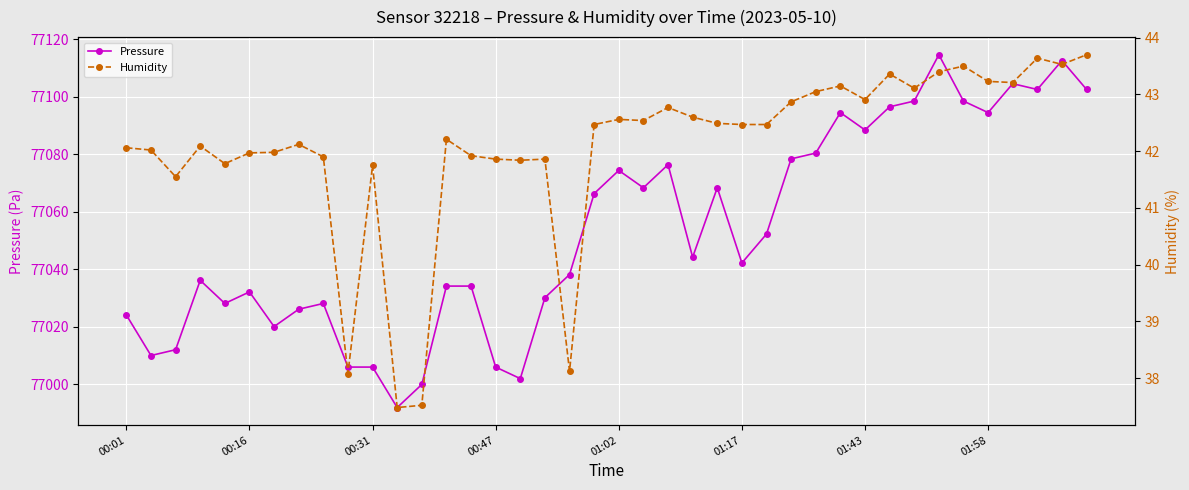

True or false: Pressure and Humidity intersect in this chart.

False